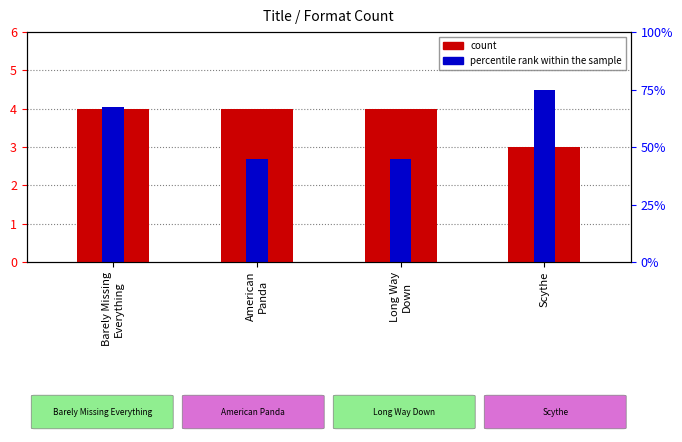

The value of percentile rank within the sample at Long Way
Down is 2.7. True or false?

True